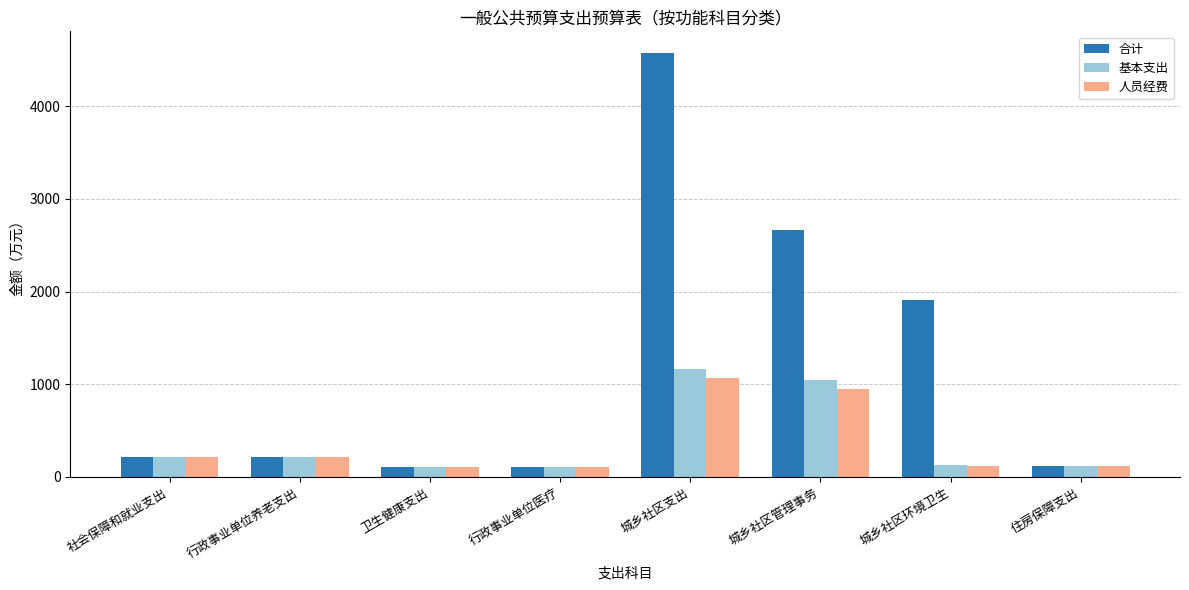

Which label corresponds to the largest value in the chart?

城乡社区支出